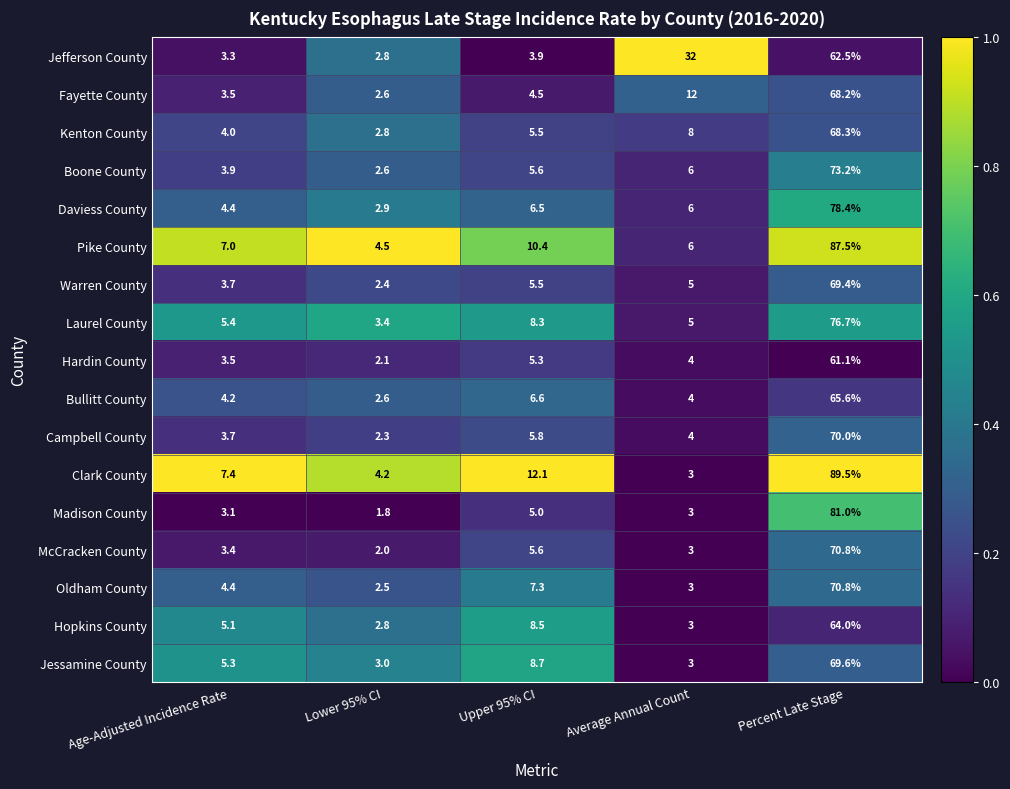

How many values in the Daviess County series are below 6?

2